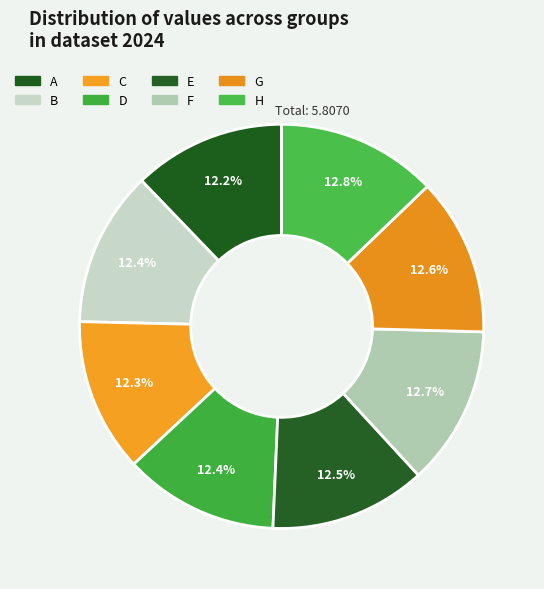

How many slices are in this pie chart?

8